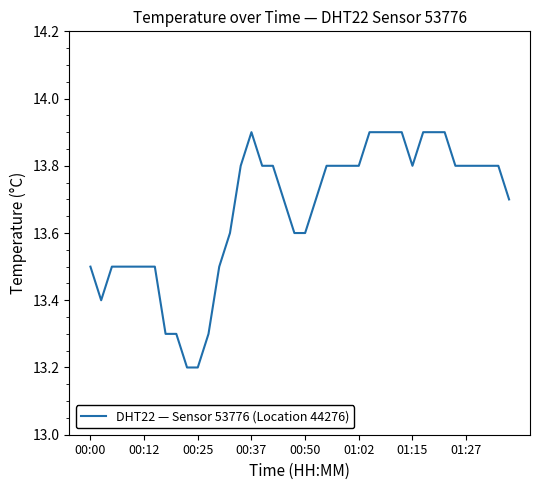

What is the smallest value displayed?

13.2